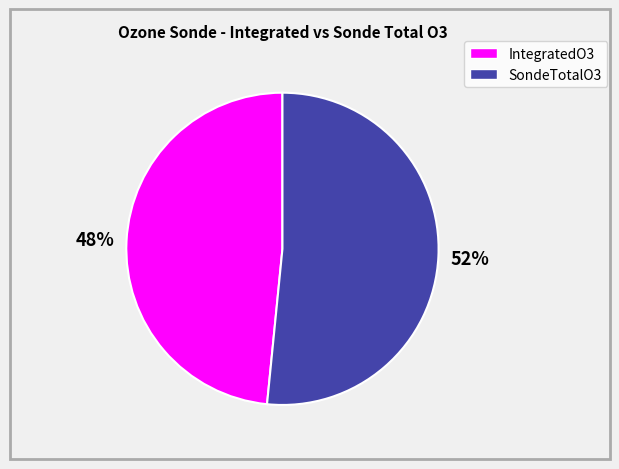

What is the ratio of the value at IntegratedO3 to the value at SondeTotalO3?

0.9